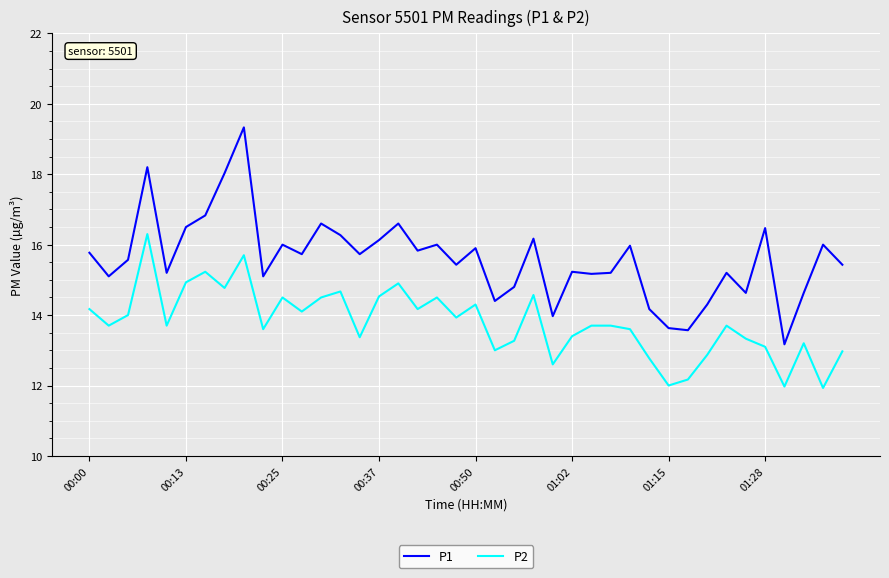

True or false: P2 and P1 intersect in this chart.

False